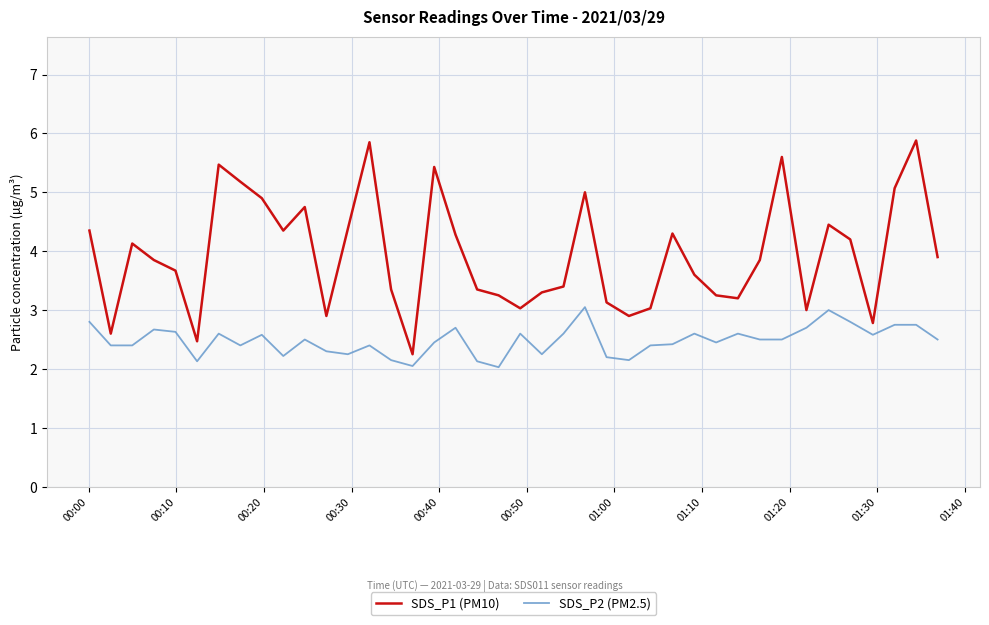

Which series has the widest spread of values?

SDS_P1 (PM10)